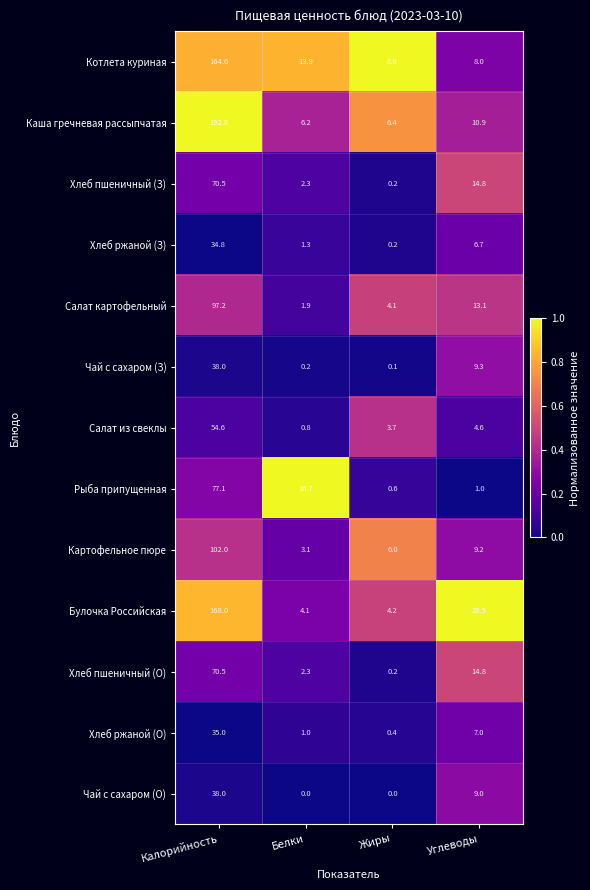

The value of Салат картофельный at Калорийность is 174.3. True or false?

False